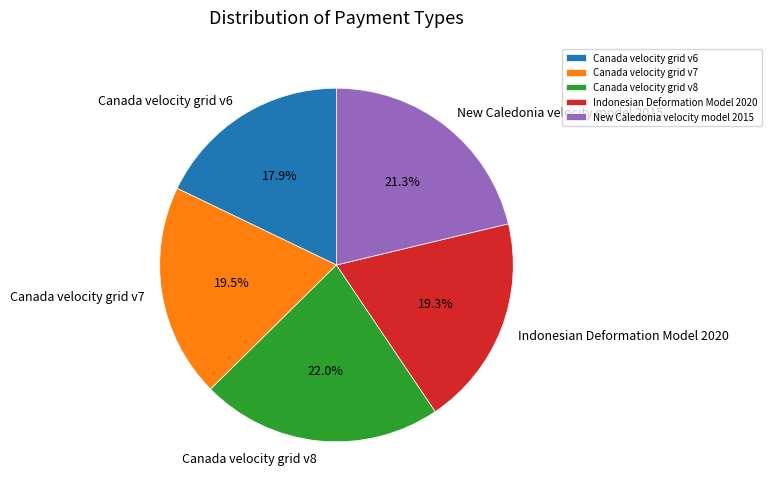

To the nearest percent, what is the average slice percentage?

20%